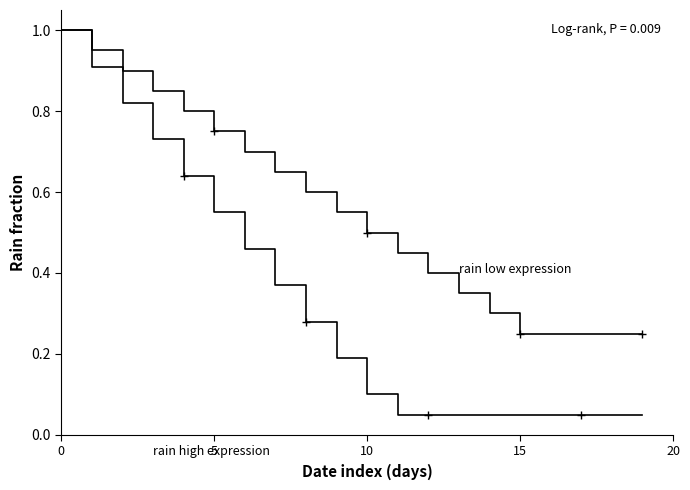

True or false: rain high expression and rain low expression intersect in this chart.

False